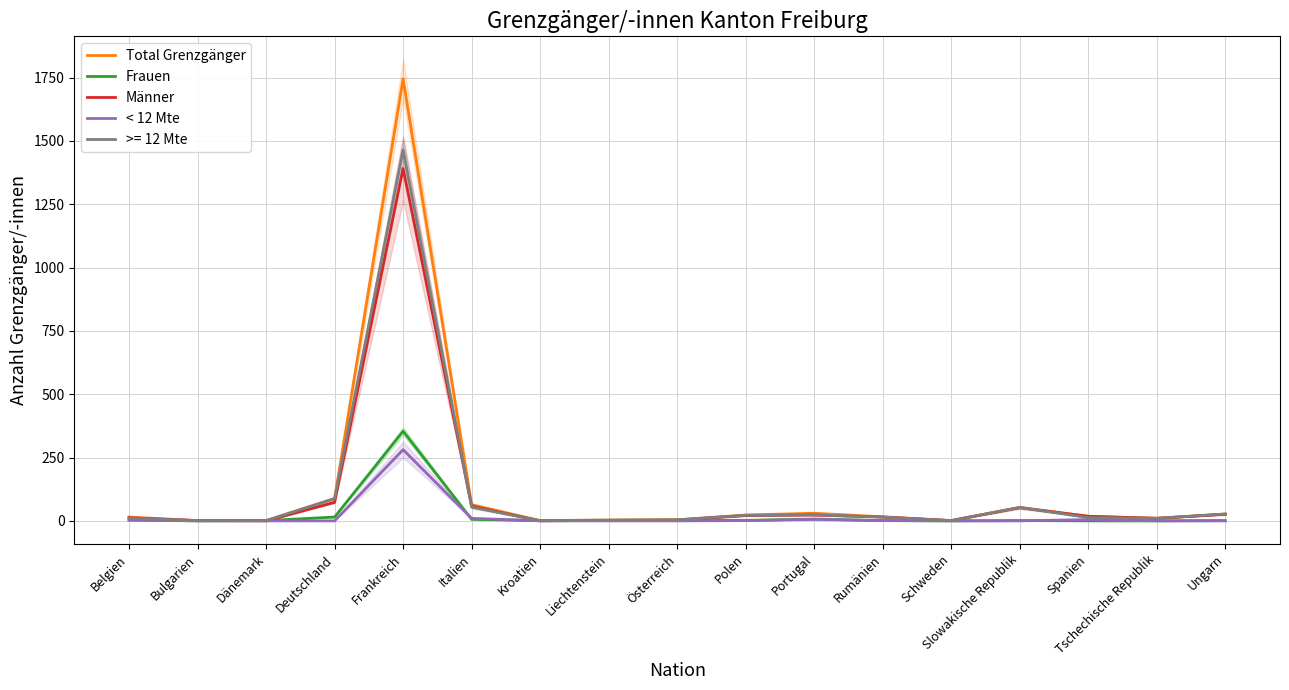

Which series changed the most between Frankreich and Liechtenstein?

Total Grenzgänger